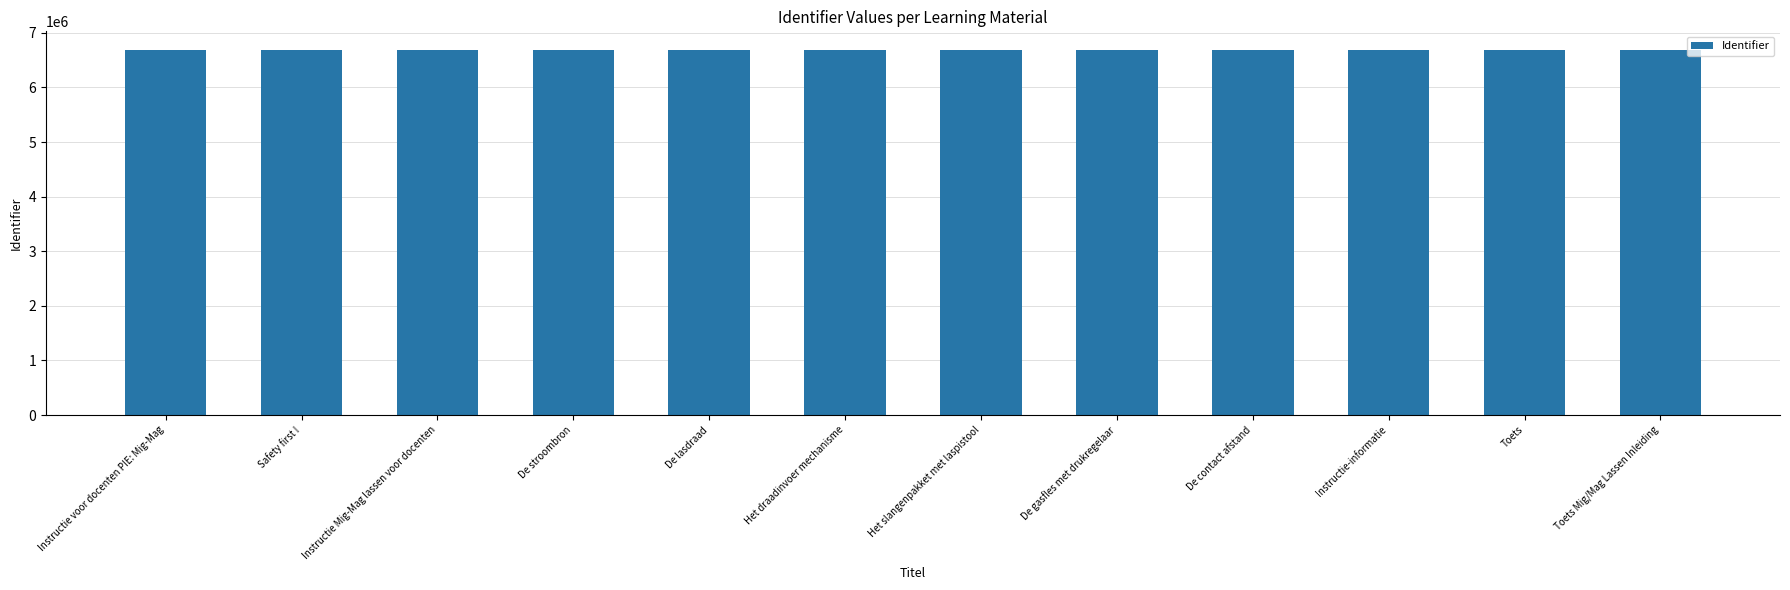

Is it true that the value at De gasfles met drukregelaar is 6693891?

True